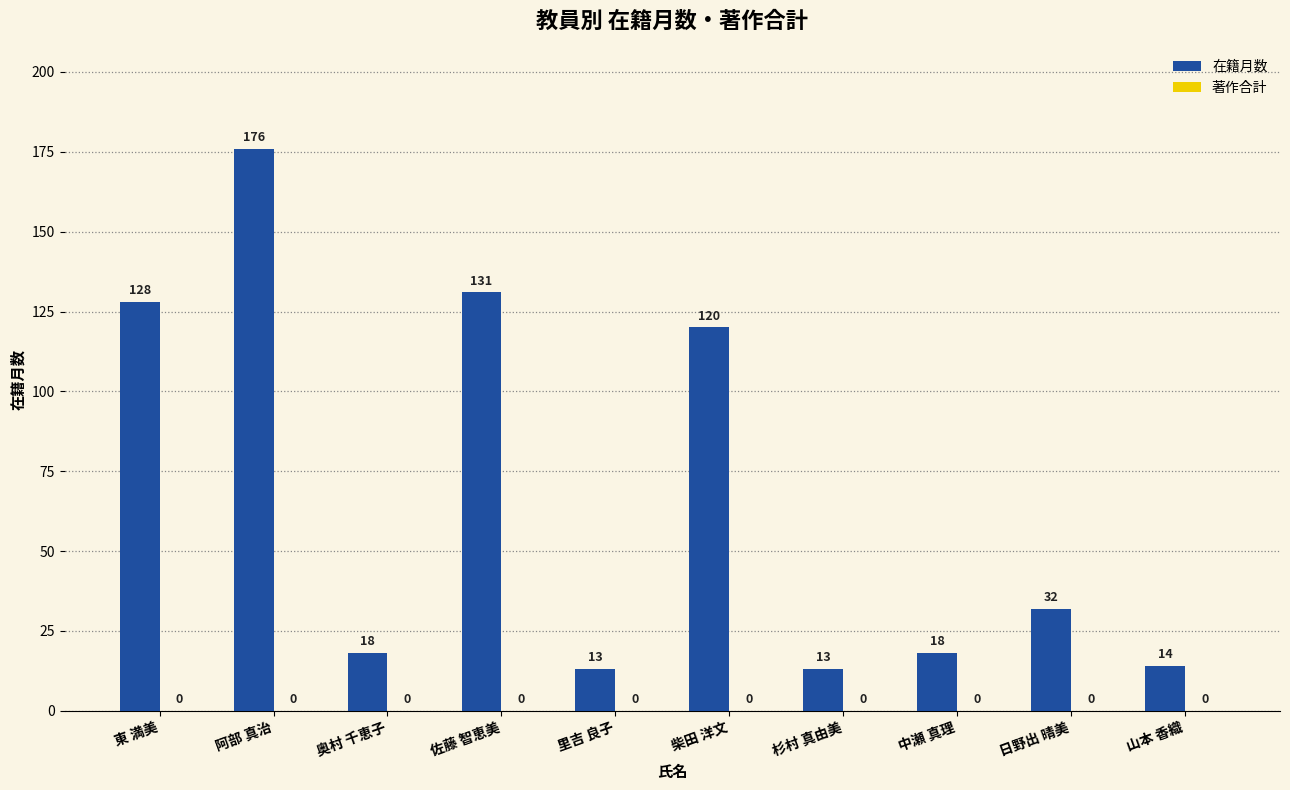

How many bars are there in total?

10